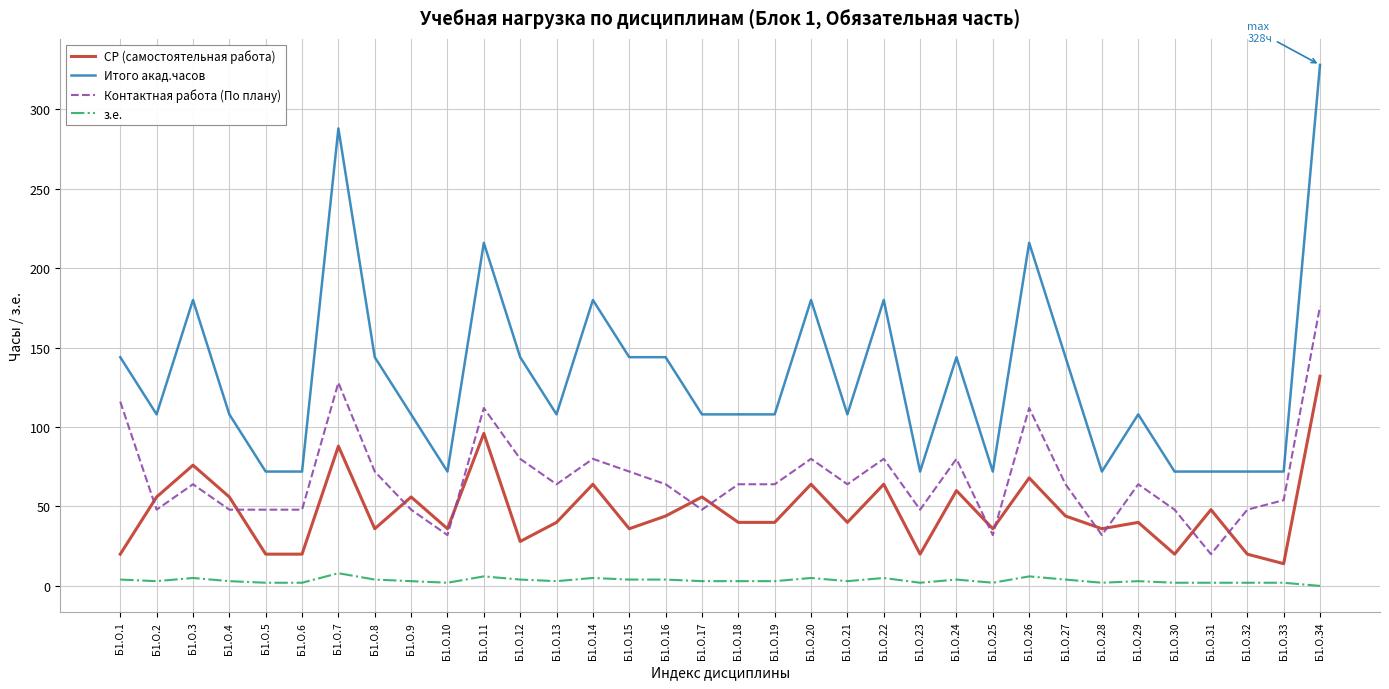

Which series has the largest range (max minus min)?

Итого акад.часов